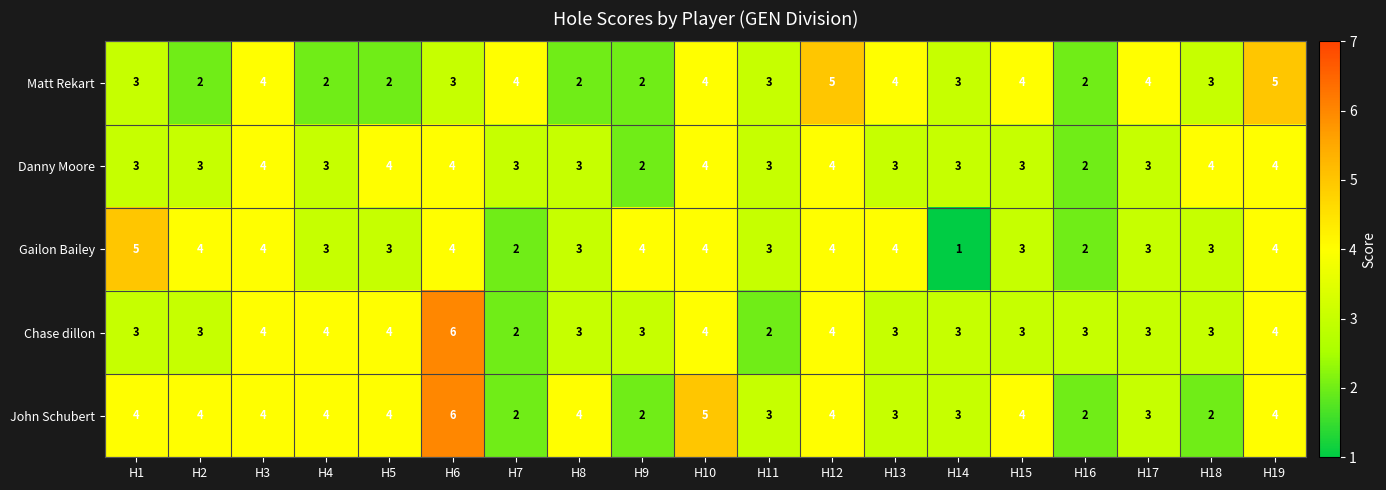

List the series in order of their overall mean, highest first.

John Schubert, Chase dillon, Gailon Bailey, Danny Moore, Matt Rekart